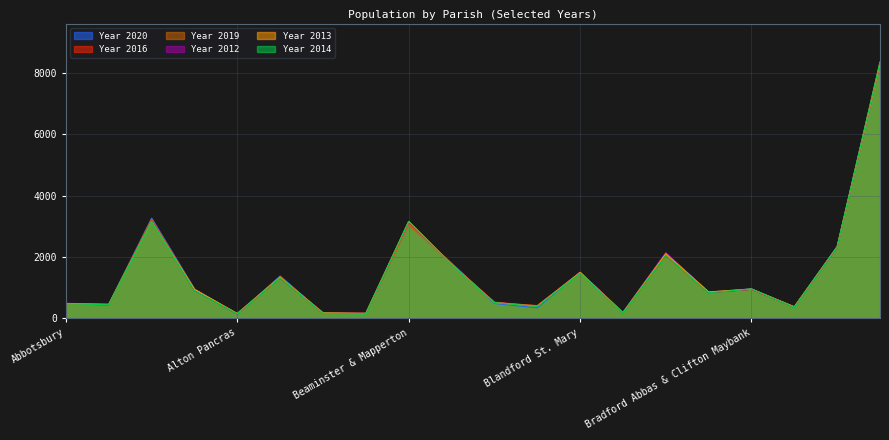

What is the total value across all series at Alderholt?

19197